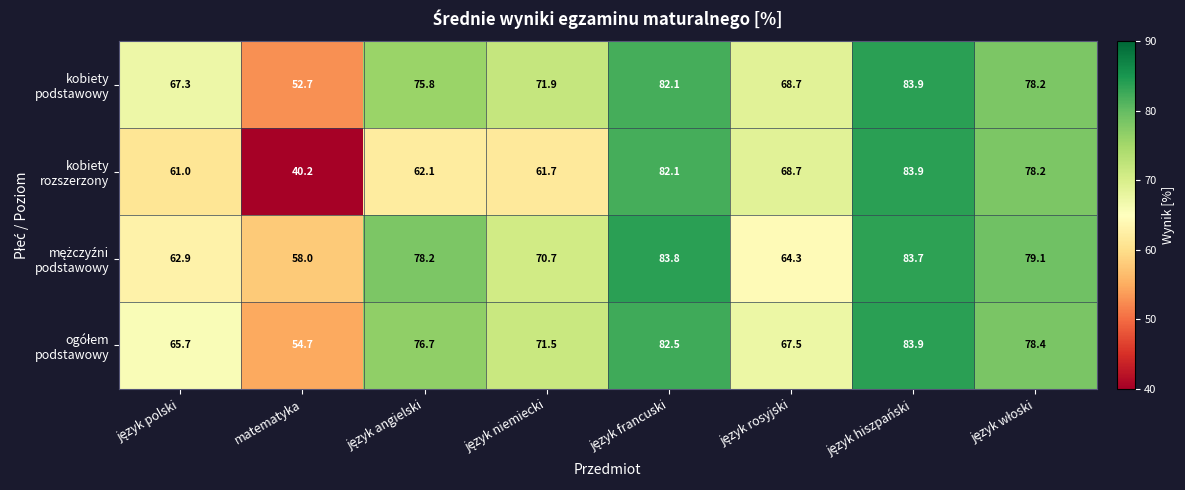

At how many categories does at least one series exceed 46?

8